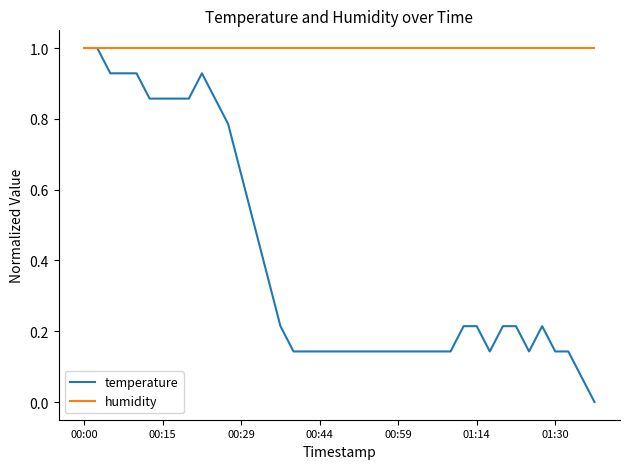

Which series has the largest range (max minus min)?

temperature